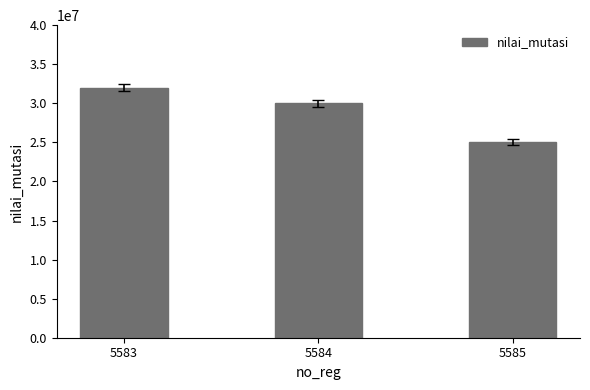

How many values are below 30000000?

1